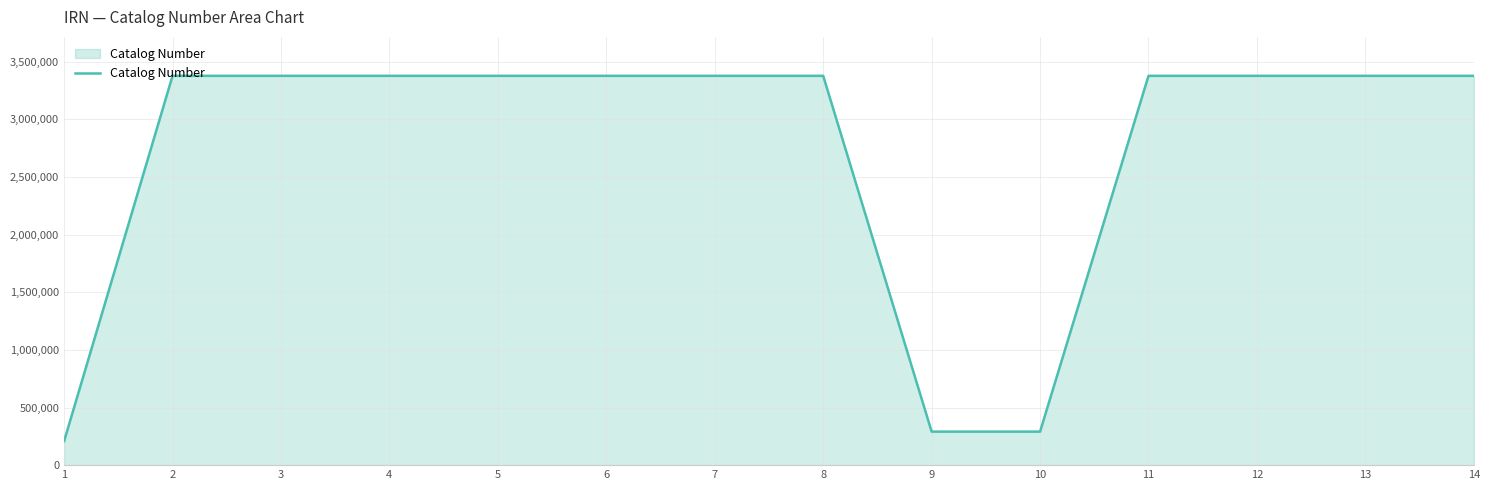

What is the maximum value shown in the chart?

3377582